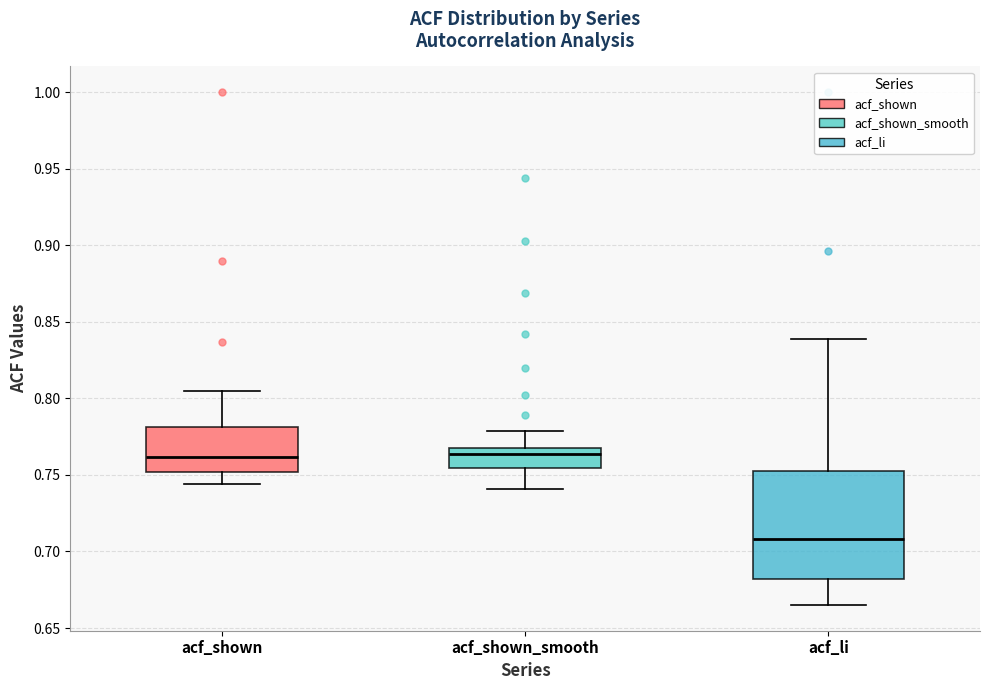

Where does the upper whisker of the box for acf_li end on the y-axis? The values are not printed on the chart, so give them approximately, as read against the axis.

0.840